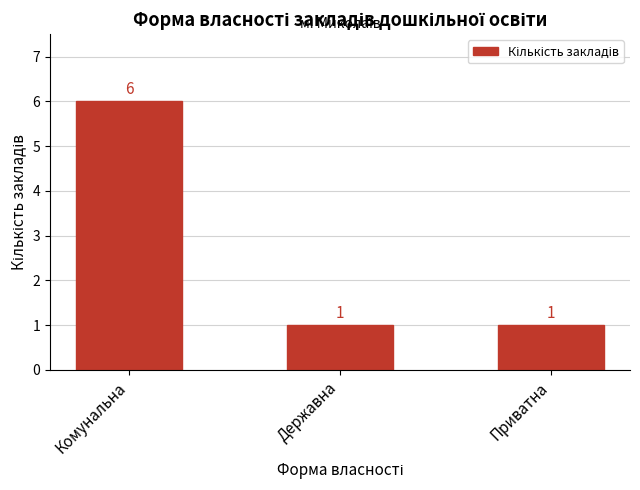

The chart shows a value of 0 at Приватна. True or false?

False